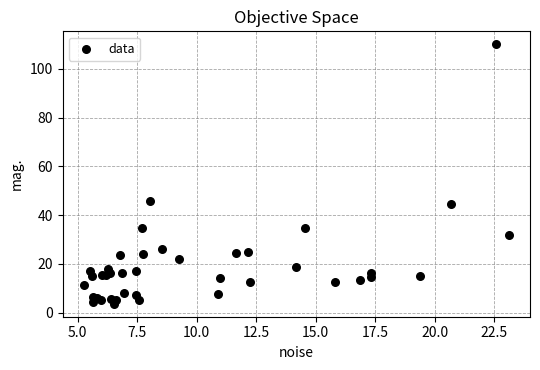

What Y value in the scatter plot is closest to 56?

45.9